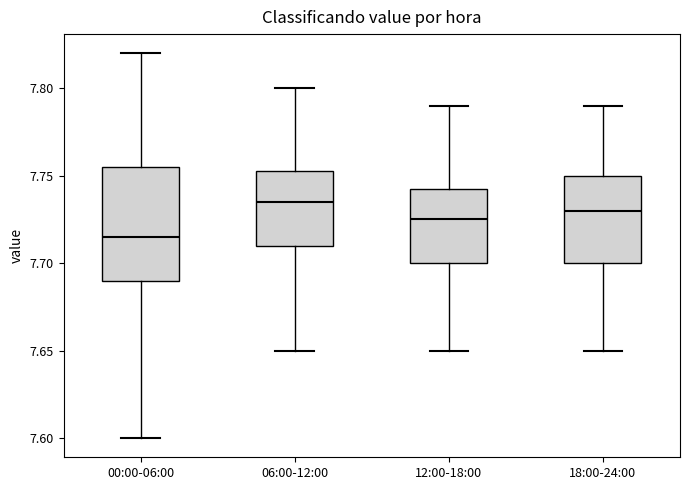

Reading left to right, read every box against the y-axis: the position of its median line, the range the box covers, and the ends of its whiskers. The values are not printed on the chart, so give them approximately, as read against the axis.

00:00-06:00: median 7.715, box 7.690 to 7.755, whiskers 7.600 to 7.820
06:00-12:00: median 7.735, box 7.710 to 7.755, whiskers 7.650 to 7.800
12:00-18:00: median 7.725, box 7.700 to 7.745, whiskers 7.650 to 7.790
18:00-24:00: median 7.730, box 7.700 to 7.750, whiskers 7.650 to 7.790